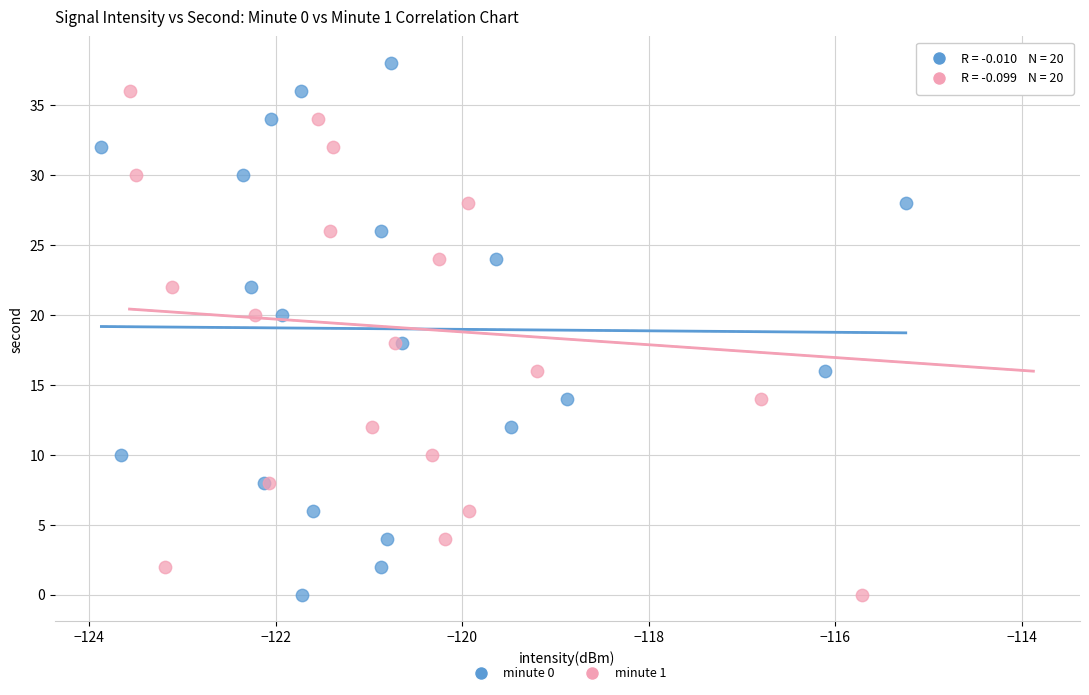

What are all the series names shown in the legend?

minute 0, minute 1